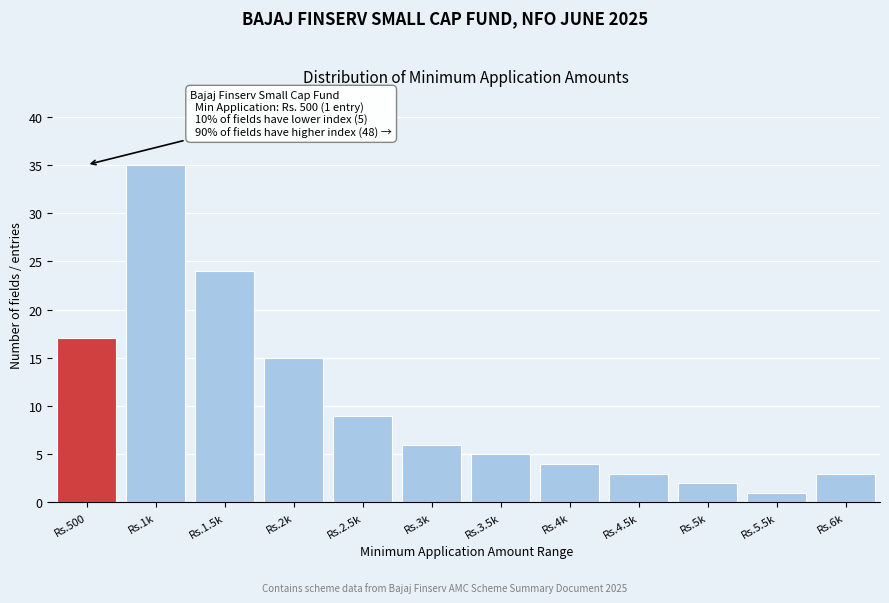

Reading left to right, transcribe all the data shown in this chart.

Rs.500=17	Rs.1k=35	Rs.1.5k=24	Rs.2k=15	Rs.2.5k=9	Rs.3k=6	Rs.3.5k=5	Rs.4k=4	Rs.4.5k=3	Rs.5k=2	Rs.5.5k=1	Rs.6k=3